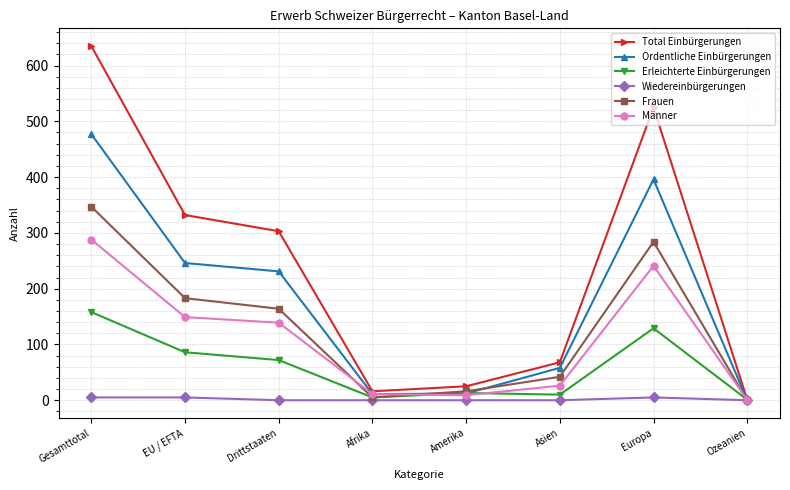

Between Afrika and Europa, which series saw the biggest shift?

Total Einbürgerungen